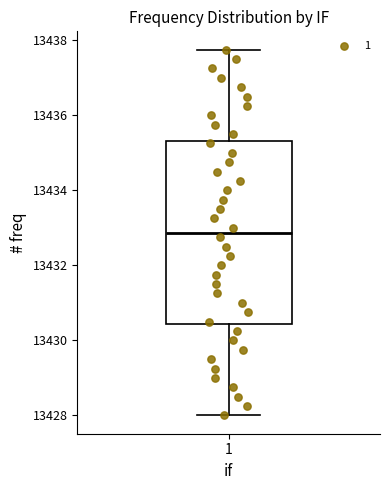

Transcribe this box plot: give where the median line is, the range the box spans, and where the two whiskers end, as read against the y-axis. The values are not printed on the chart, so give them approximately, as read against the axis.

median 13432.8, box 13430.4 to 13435.4, whiskers 13428.0 to 13437.8